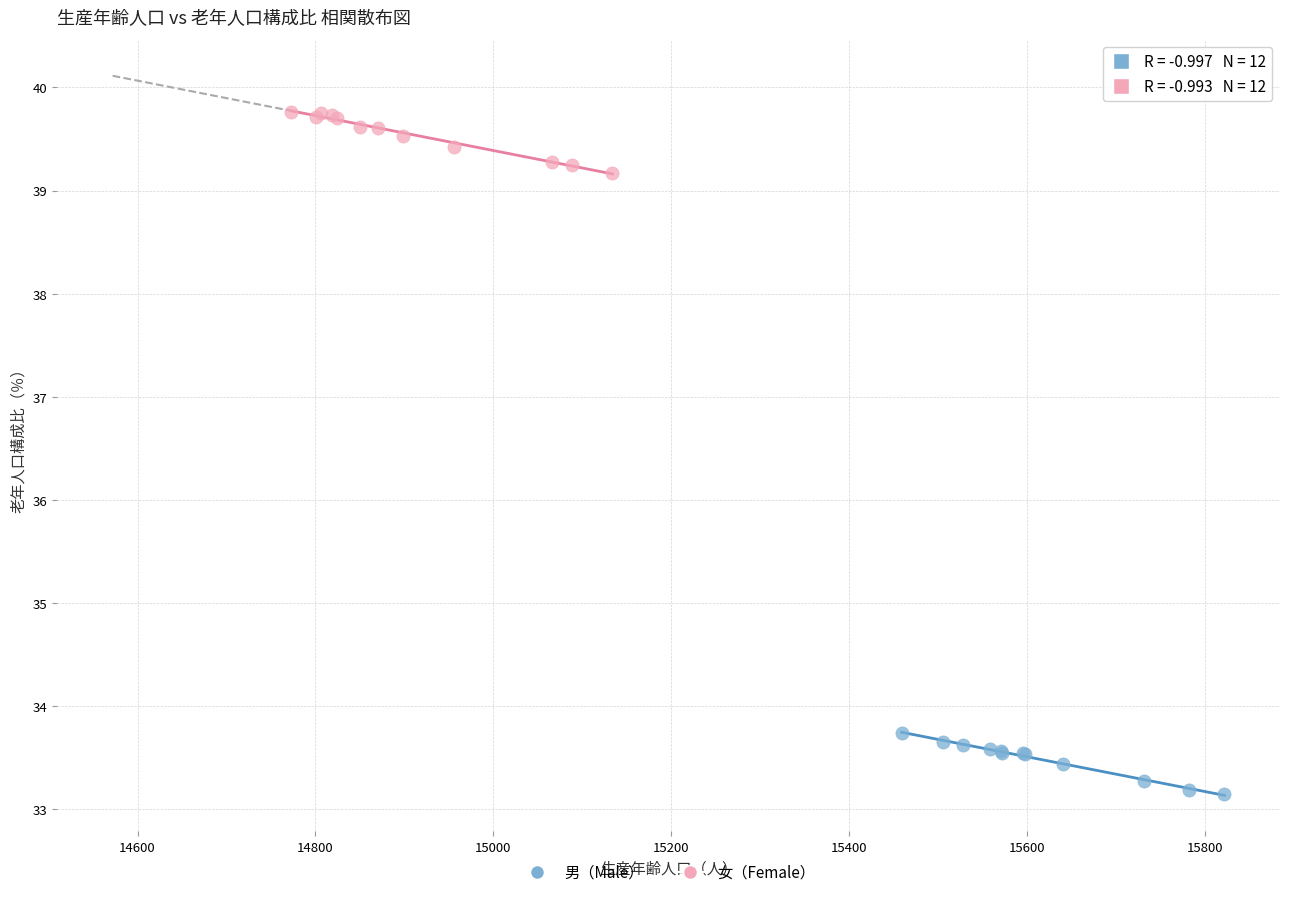

Which series contains the lowest Y value?

男（Male）